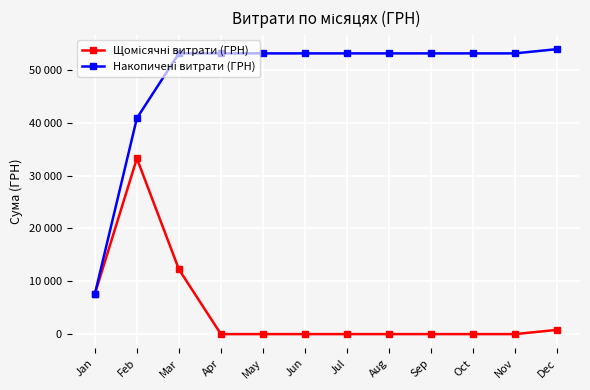

Reading left to right, transcribe all the data shown in this chart.

Щомісячні витрати (ГРН): Jan=7619.9	Feb=33248.0	Mar=12259.1	Apr=0.0	May=0.0	Jun=0.0	Jul=0.0	Aug=0.0	Sep=0.0	Oct=0.0	Nov=0.0	Dec=799.3
Накопичені витрати (ГРН): Jan=7619.9	Feb=40867.9	Mar=53126.9	Apr=53126.9	May=53126.9	Jun=53126.9	Jul=53126.9	Aug=53126.9	Sep=53126.9	Oct=53126.9	Nov=53126.9	Dec=53926.3